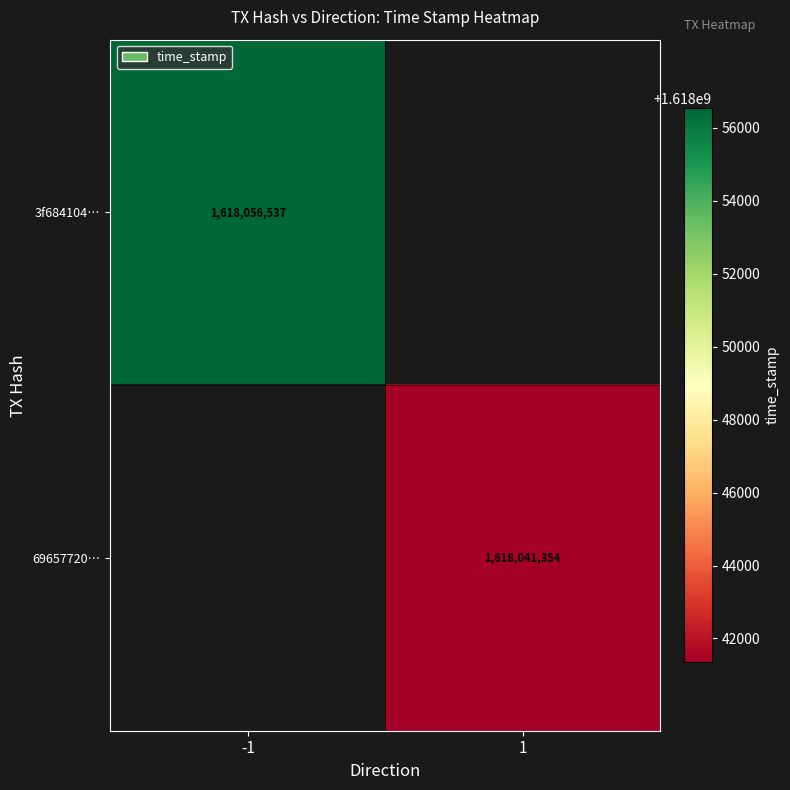

The 69657720… series shows 1618041354 at 1. True or false?

True